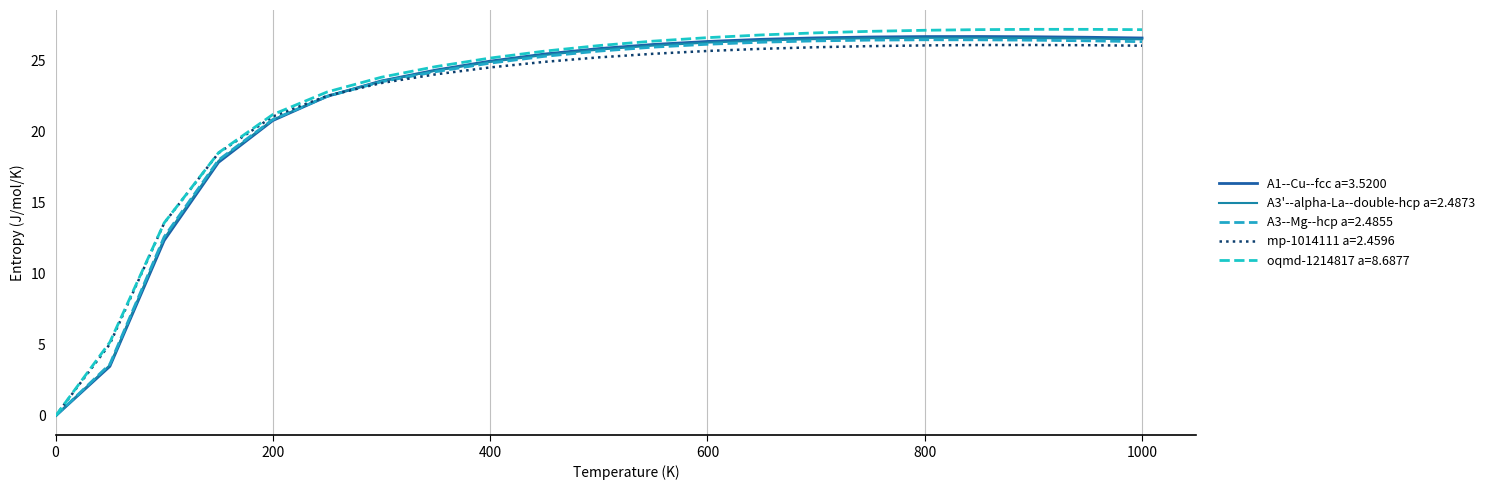

What is the value of the A3--Mg--hcp a=2.4855 point at the 10th from the left?

25.3